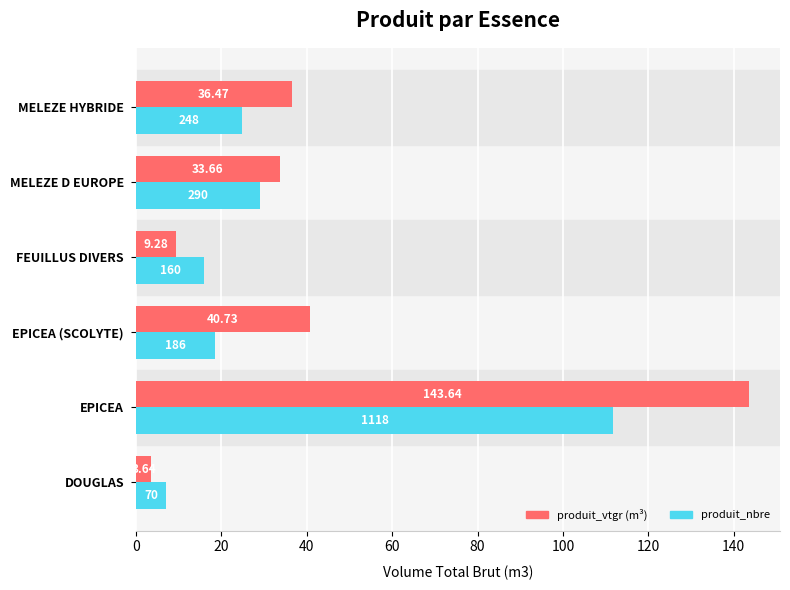

At which category is the sum across all series the highest?

EPICEA